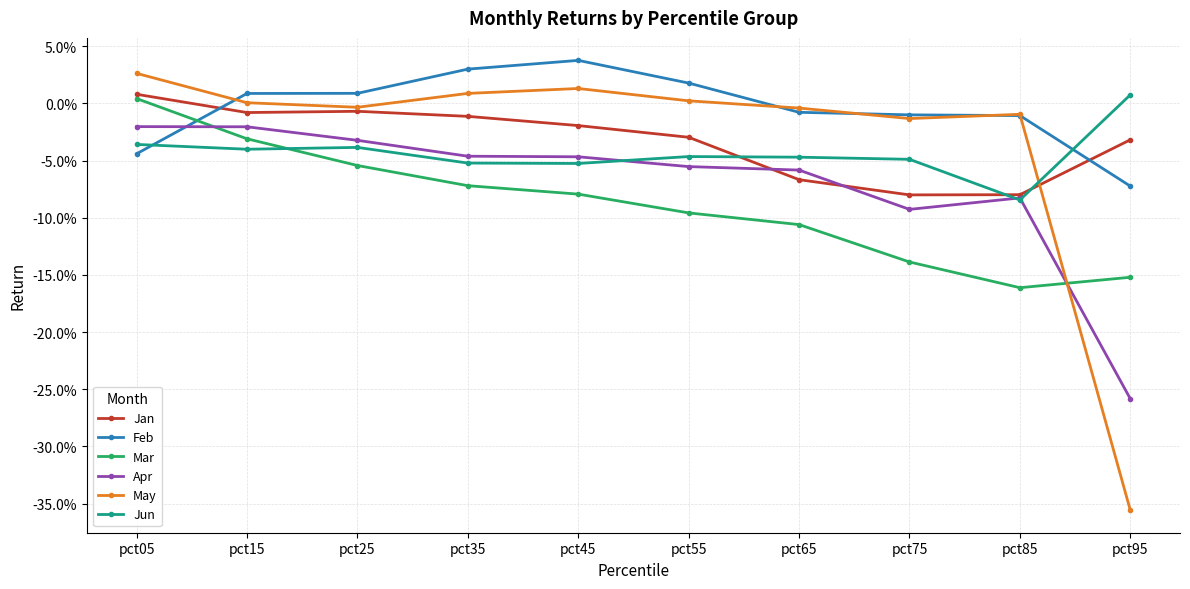

Reading left to right, transcribe all the data shown in this chart.

Jan: pct05=0.0	pct15=-0.0	pct25=-0.0	pct35=-0.0	pct45=-0.0	pct55=-0.0	pct65=-0.1	pct75=-0.1	pct85=-0.1	pct95=-0.0
Feb: pct05=-0.0	pct15=0.0	pct25=0.0	pct35=0.0	pct45=0.0	pct55=0.0	pct65=-0.0	pct75=-0.0	pct85=-0.0	pct95=-0.1
Mar: pct05=0.0	pct15=-0.0	pct25=-0.1	pct35=-0.1	pct45=-0.1	pct55=-0.1	pct65=-0.1	pct75=-0.1	pct85=-0.2	pct95=-0.2
Apr: pct05=-0.0	pct15=-0.0	pct25=-0.0	pct35=-0.0	pct45=-0.0	pct55=-0.1	pct65=-0.1	pct75=-0.1	pct85=-0.1	pct95=-0.3
May: pct05=0.0	pct15=0.0	pct25=-0.0	pct35=0.0	pct45=0.0	pct55=0.0	pct65=-0.0	pct75=-0.0	pct85=-0.0	pct95=-0.4
Jun: pct05=-0.0	pct15=-0.0	pct25=-0.0	pct35=-0.1	pct45=-0.1	pct55=-0.0	pct65=-0.0	pct75=-0.0	pct85=-0.1	pct95=0.0